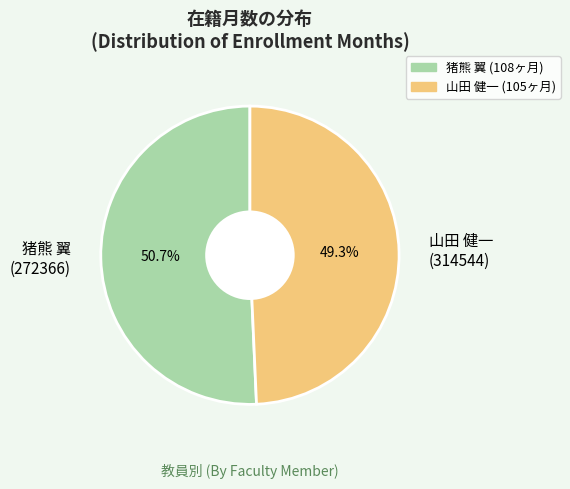

Count the number of slices in the pie.

2